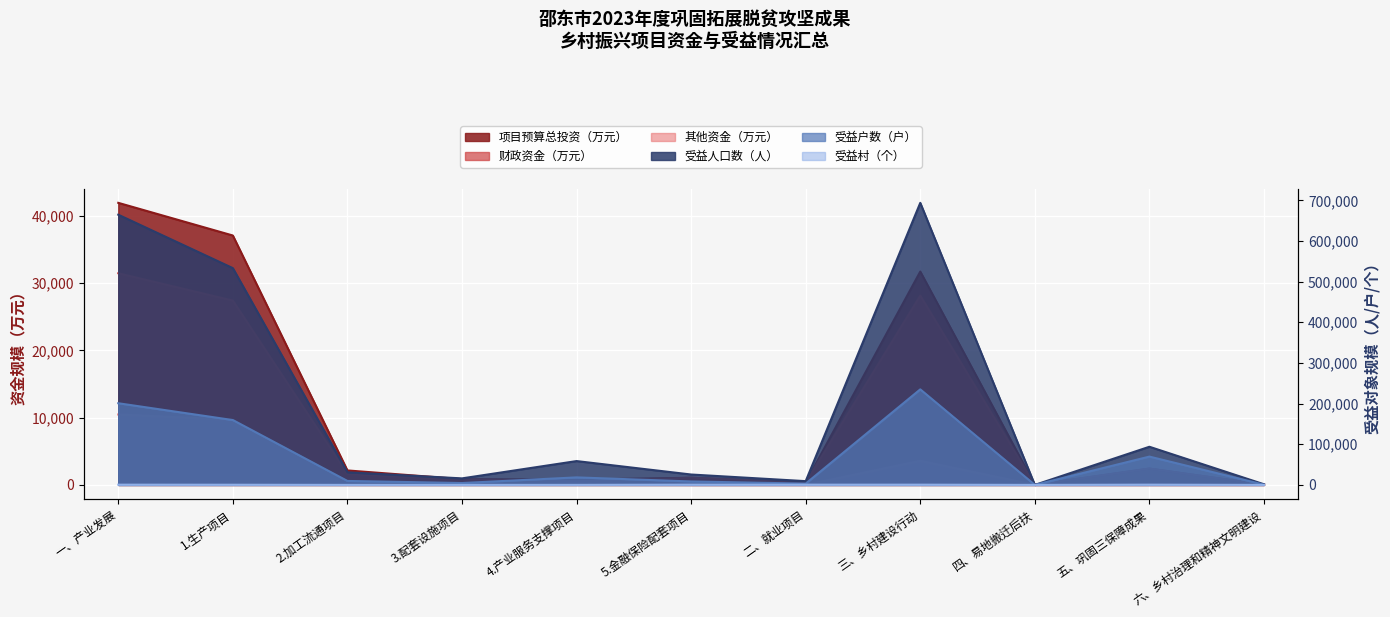

In 财政资金（万元）, how many points are higher than both neighbors (excluding endpoints)?

3